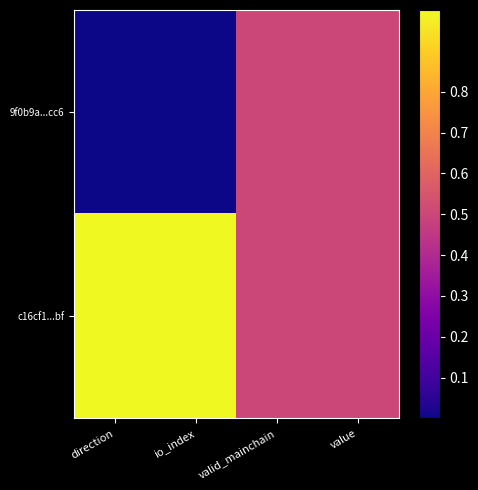

What is the spread (max minus min) of values at direction?

1.0